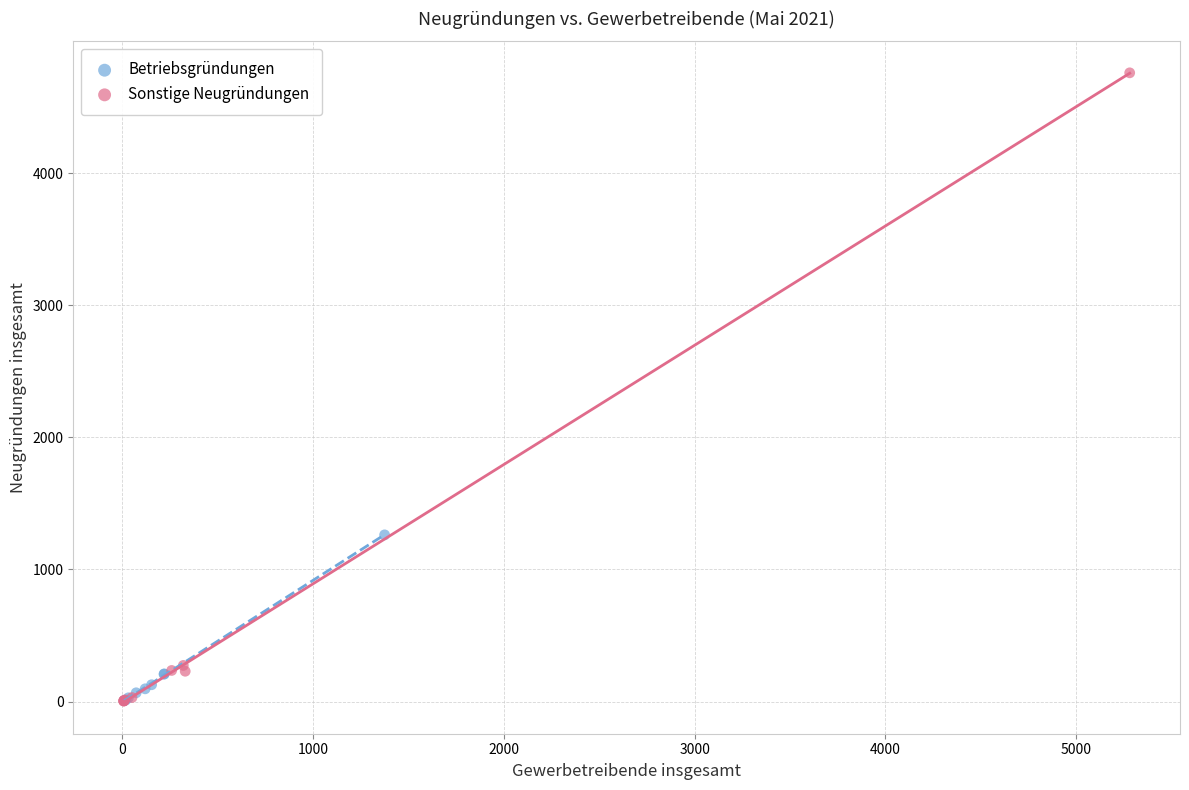

Which series has the widest spread of Y values?

Sonstige Neugründungen